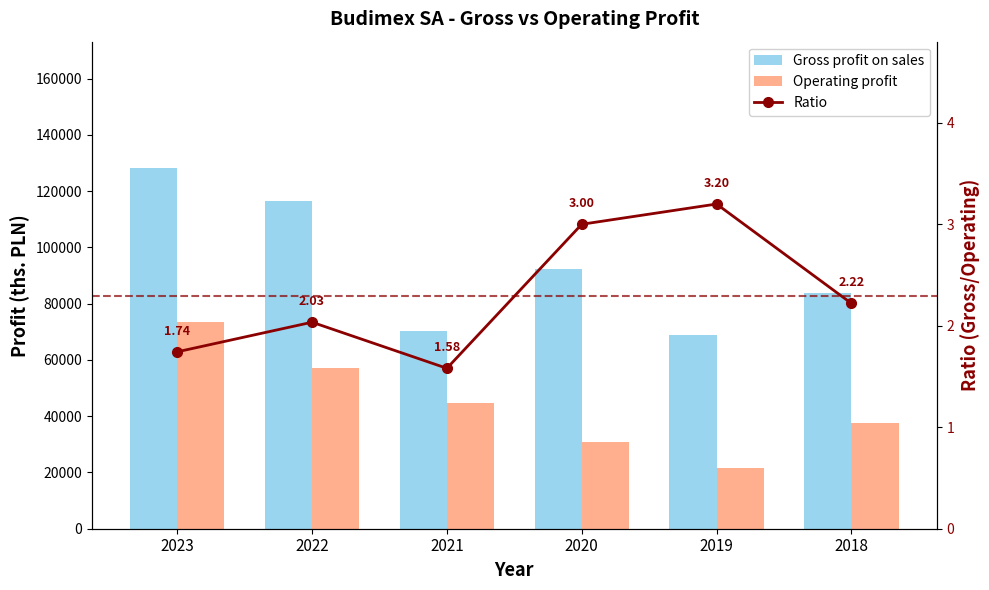

What is the difference between the maximum and second lowest values in the Ratio series?

1.5